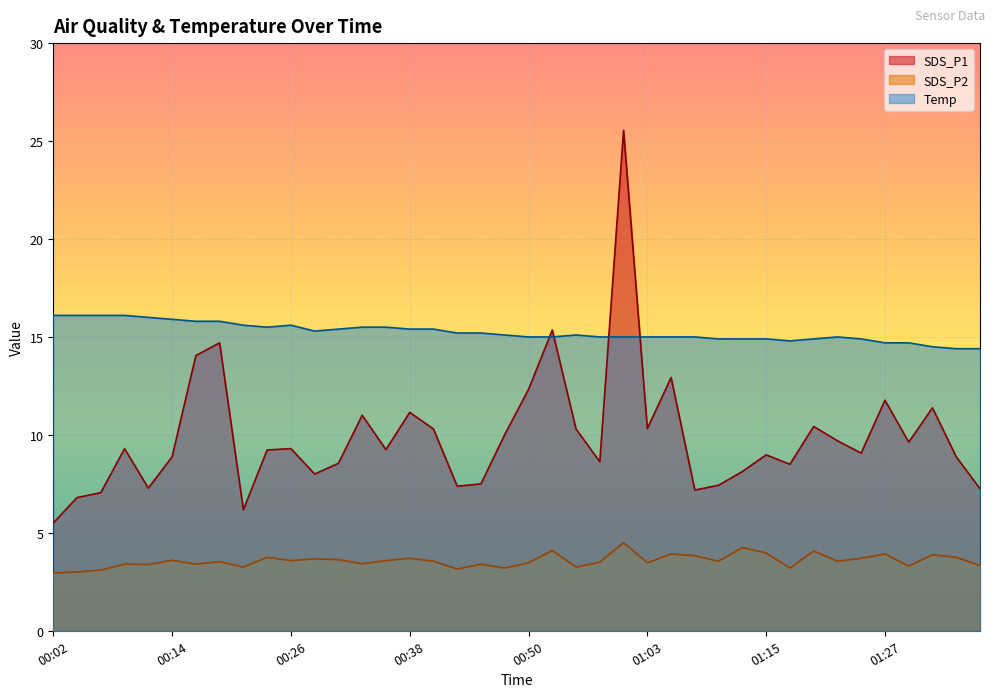

What position from the right is 00:48?

21